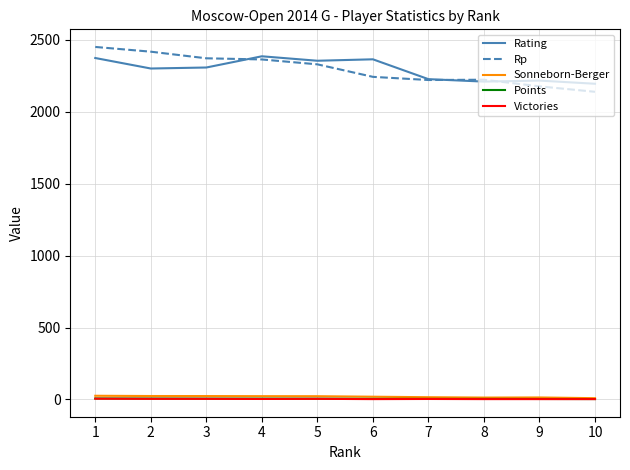

Which series has the widest spread of values?

Rp